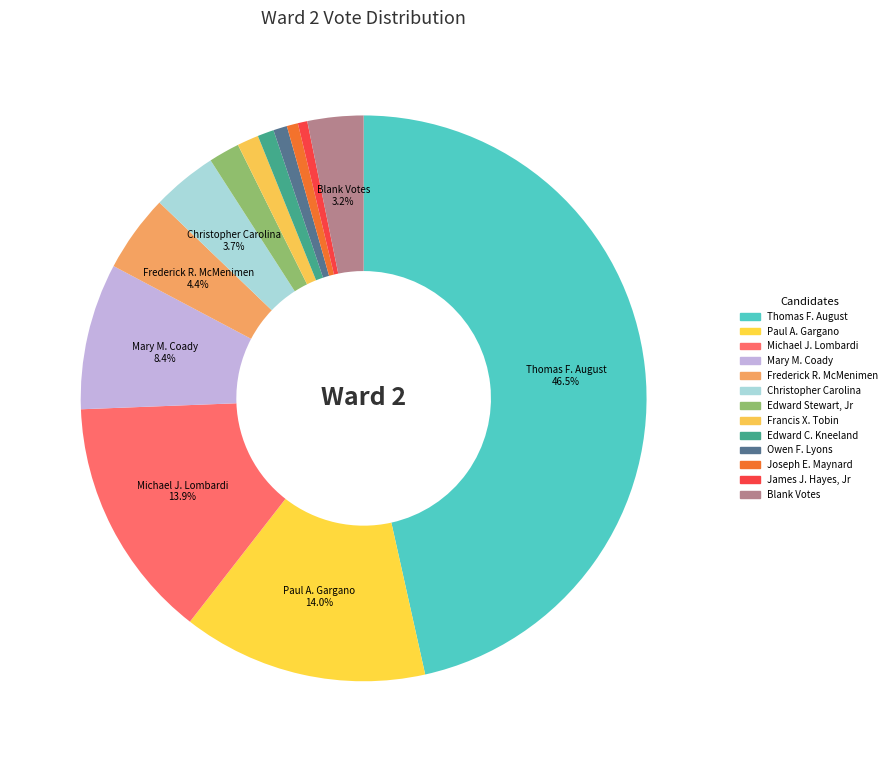

How much of the chart is everything except Thomas F. August?

53.5%